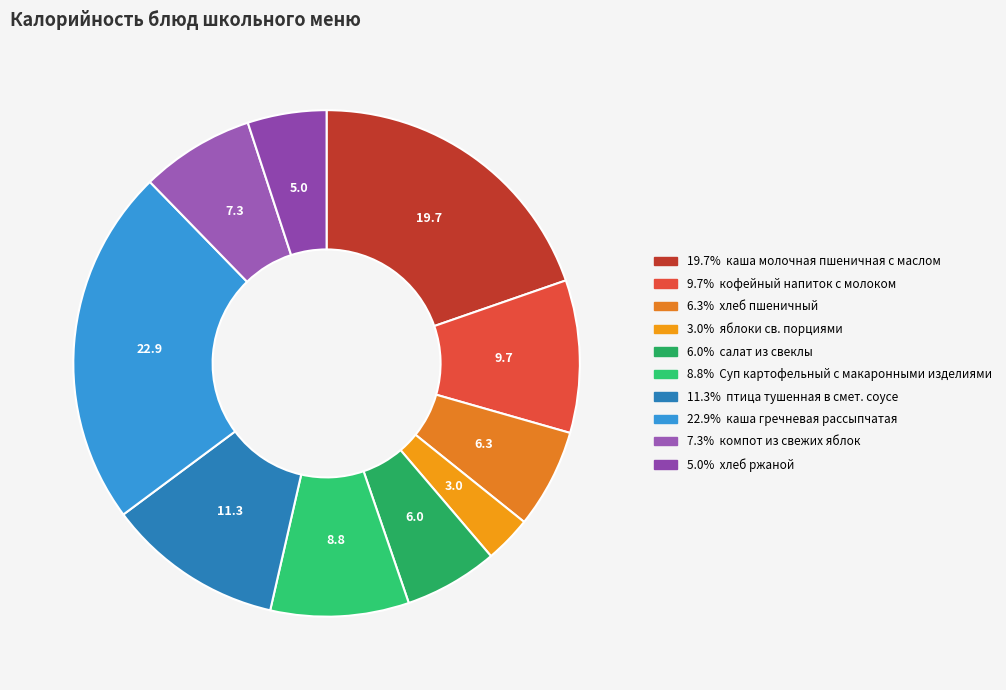

Count the number of slices in the pie.

10